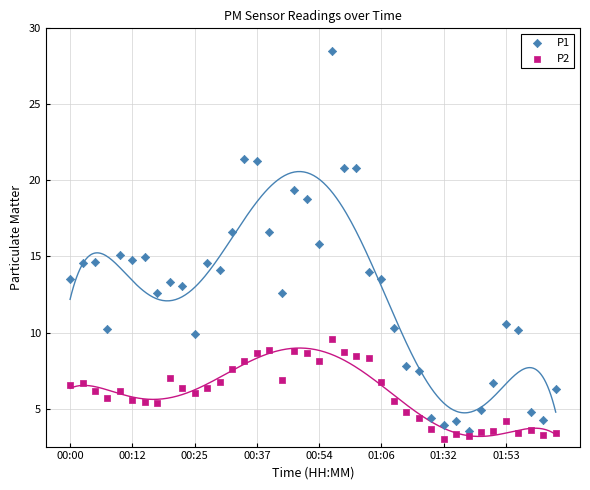

Which series has the widest spread of Y values?

P1